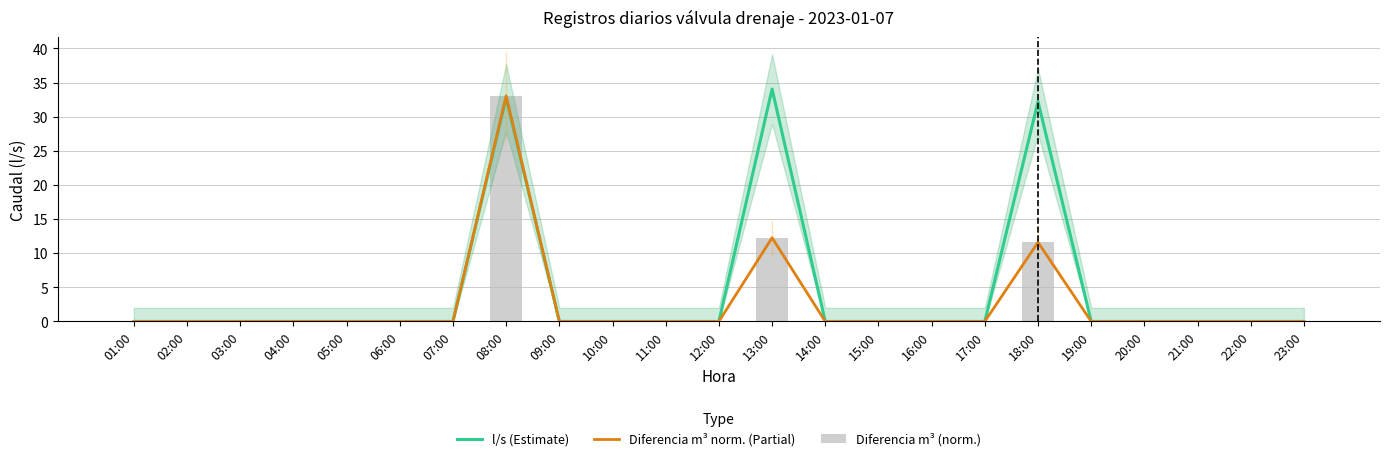

How many positive values does the Diferencia m³ norm. (Partial) series have?

3